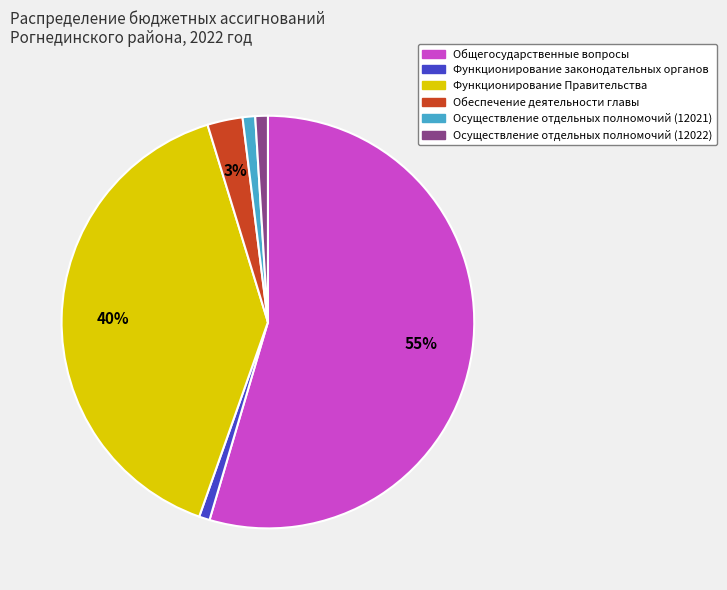

Which has a higher value, Обеспечение деятельности главы or Функционирование Правительства?

Функционирование Правительства